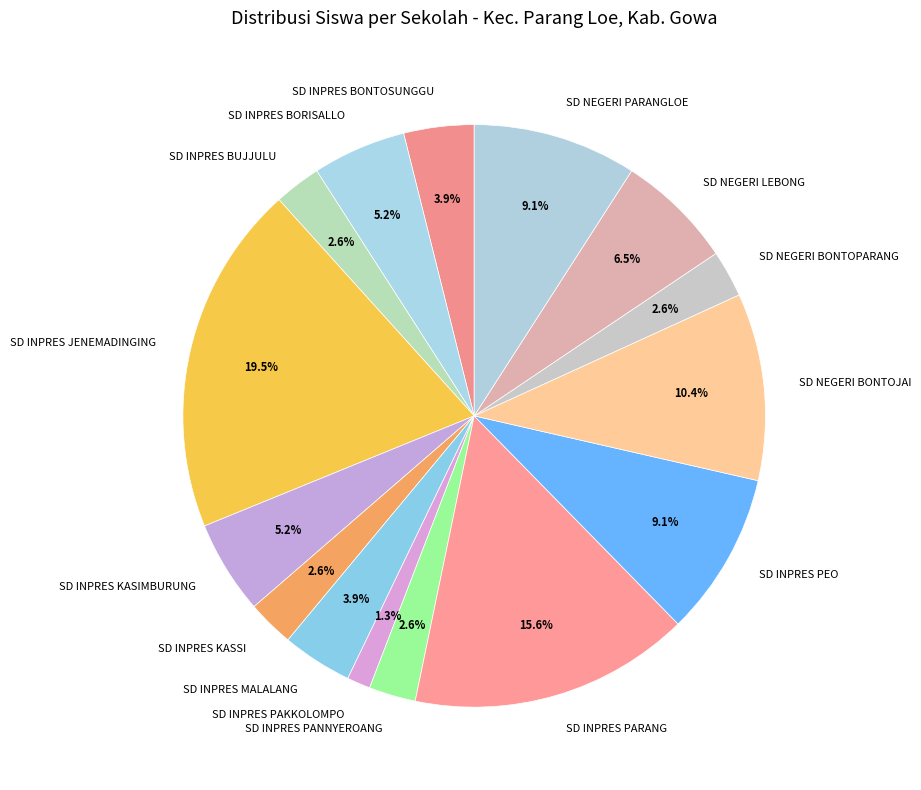

What percentage is NOT represented by SD INPRES PARANG?

84.4%